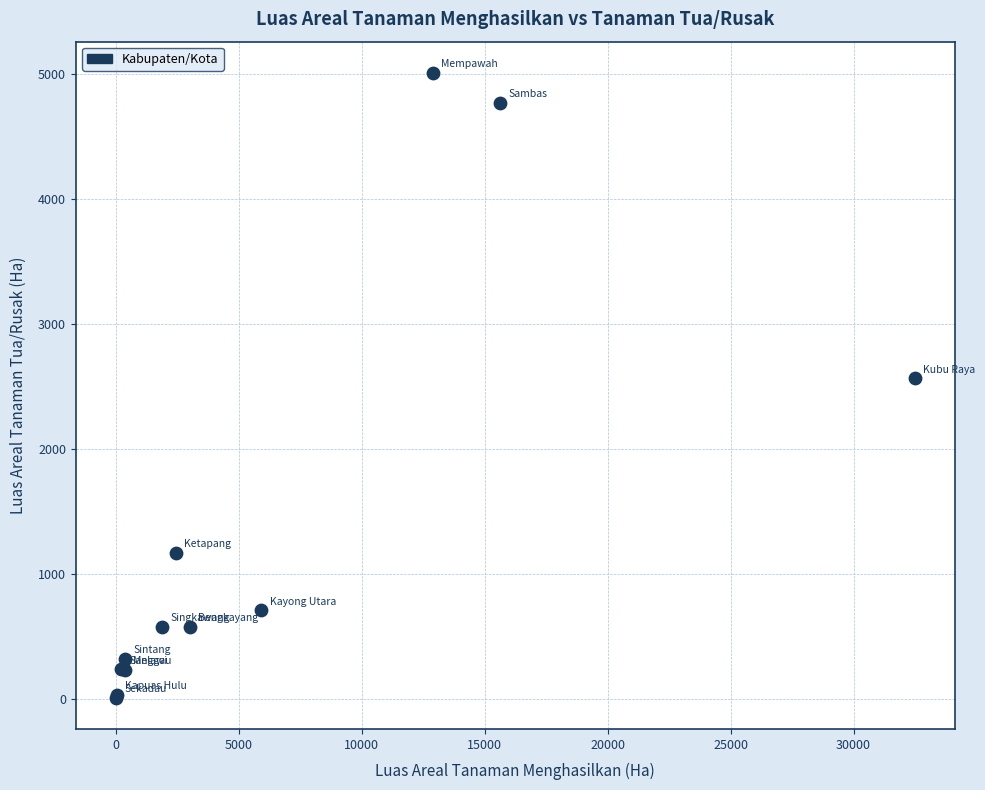

What Y value in the scatter plot is closest to 2509?

2566